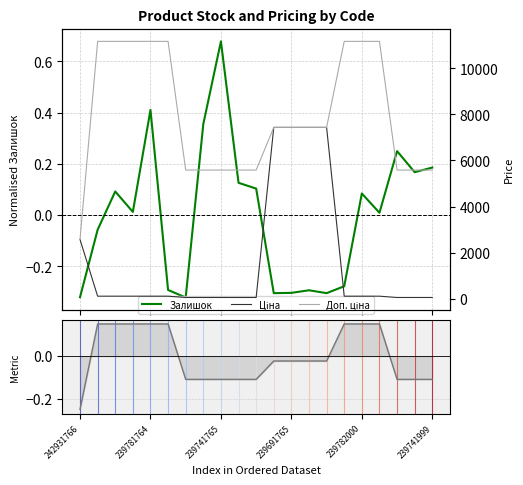

What is the smallest value displayed?

-0.3